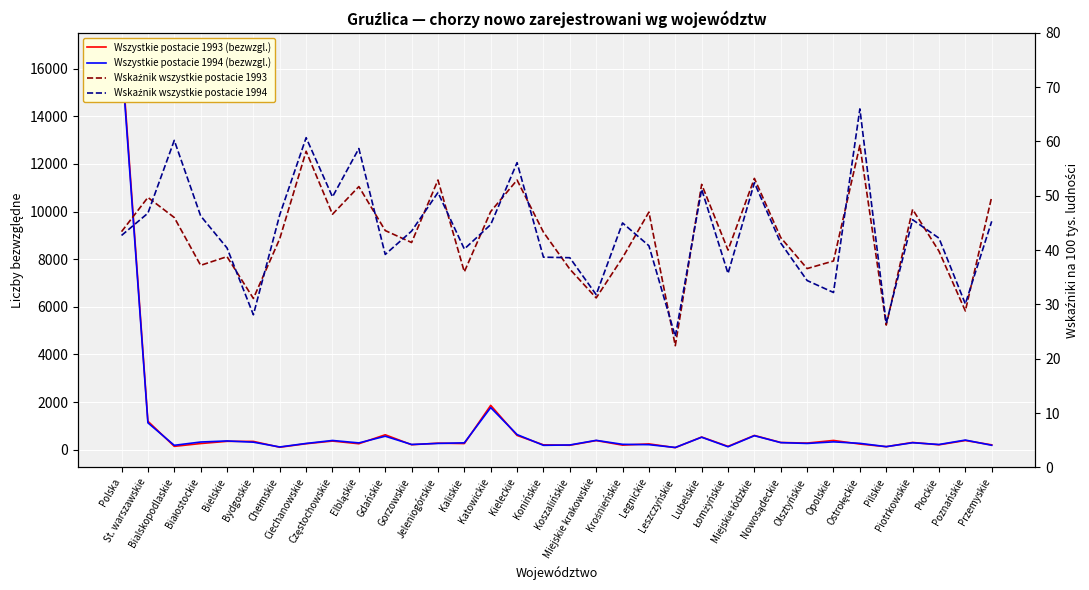

The Wszystkie postacie 1994 (bezwzgl.) series shows 525.0 at Lubelskie. True or false?

True